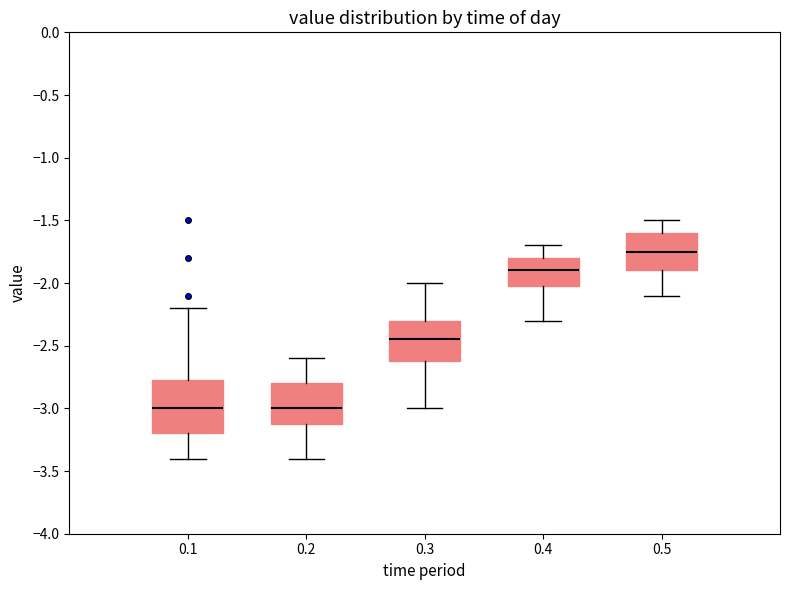

Reading left to right, read every box against the y-axis: the position of its median line, the range the box covers, and the ends of its whiskers. The values are not printed on the chart, so give them approximately, as read against the axis.

0.1: median -3.00, box -3.20 to -2.75, whiskers -3.40 to -2.20
0.2: median -3.00, box -3.10 to -2.80, whiskers -3.40 to -2.60
0.3: median -2.45, box -2.60 to -2.30, whiskers -3.00 to -2.00
0.4: median -1.90, box -2.00 to -1.80, whiskers -2.30 to -1.70
0.5: median -1.75, box -1.90 to -1.60, whiskers -2.10 to -1.50